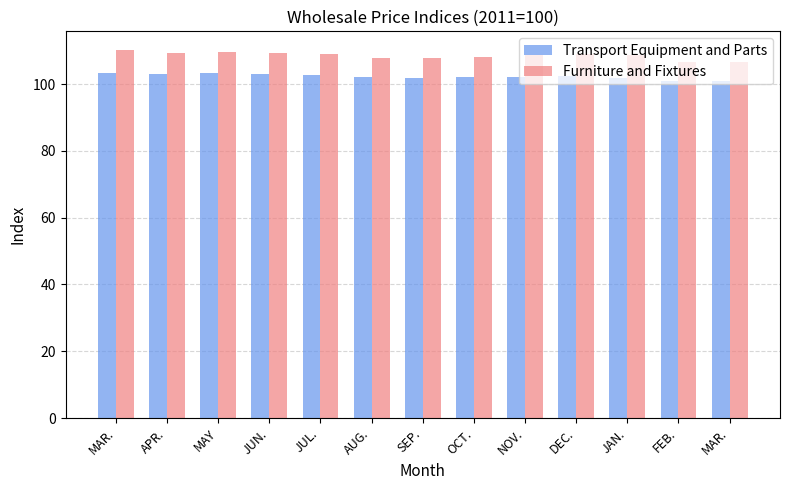

At how many categories does at least one series exceed 109?

5